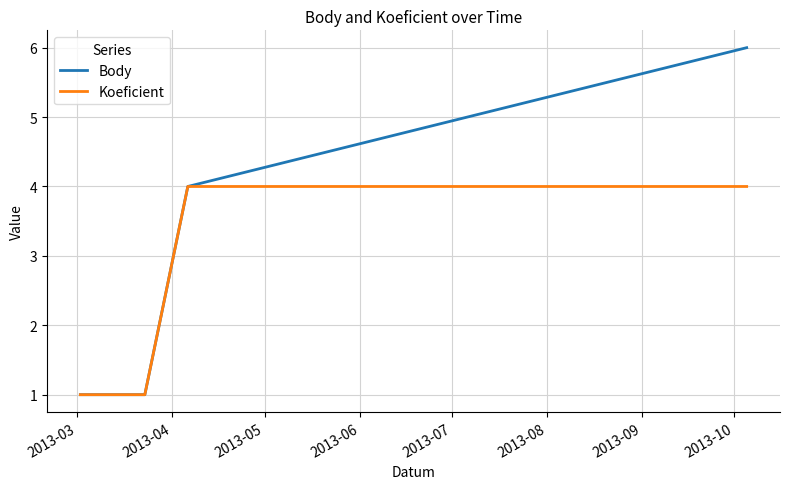

What is the maximum value shown in the chart?

6